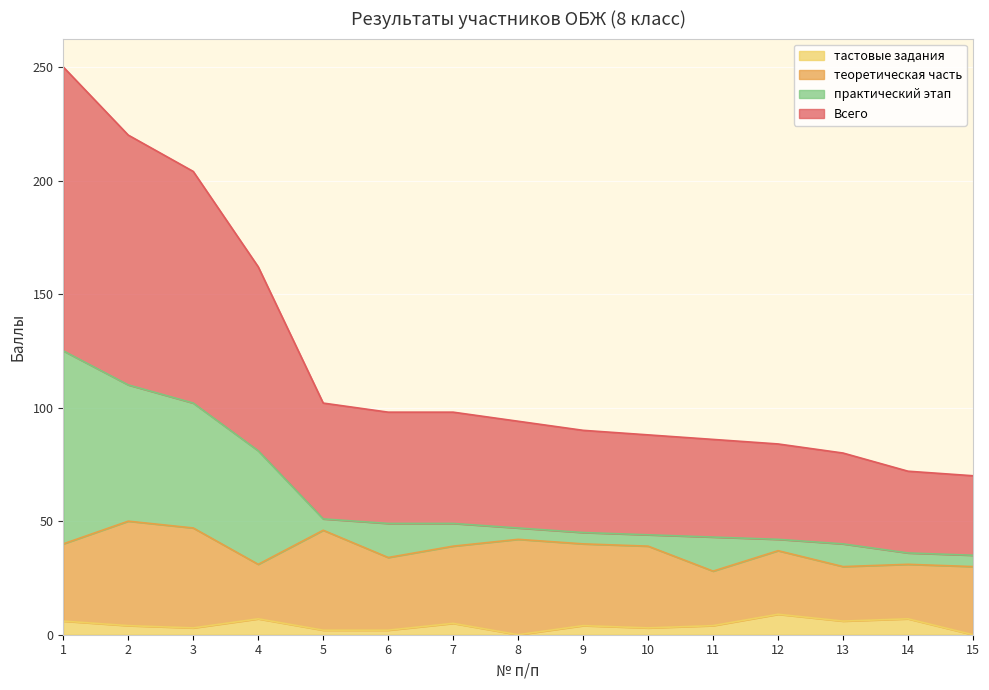

What are all the series names shown in the legend?

тастовые задания, теоретическая часть, практический этап, Всего